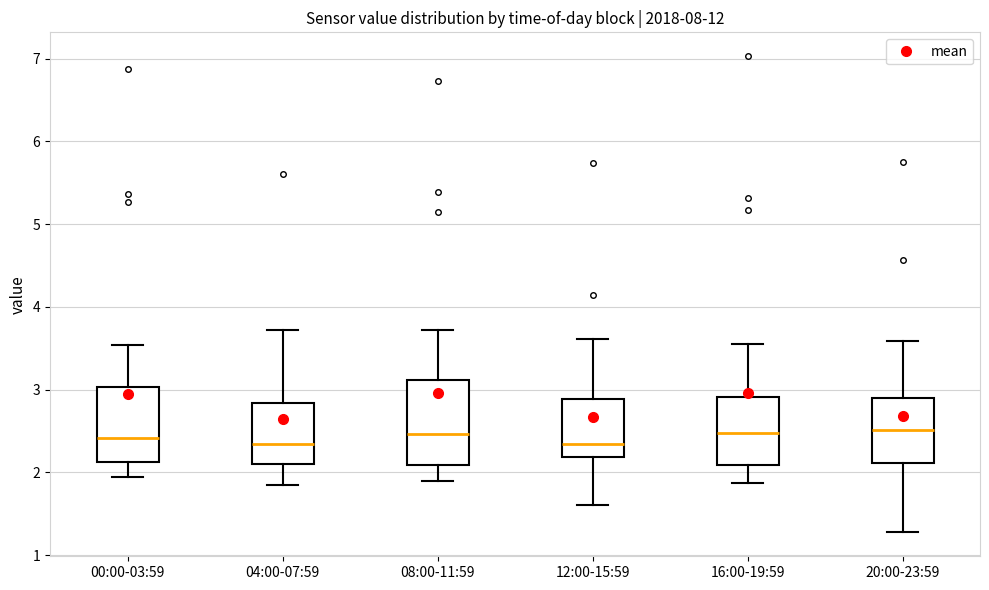

Where does the median line of the box for 04:00-07:59 sit on the y-axis? The values are not printed on the chart, so give them approximately, as read against the axis.

2.3